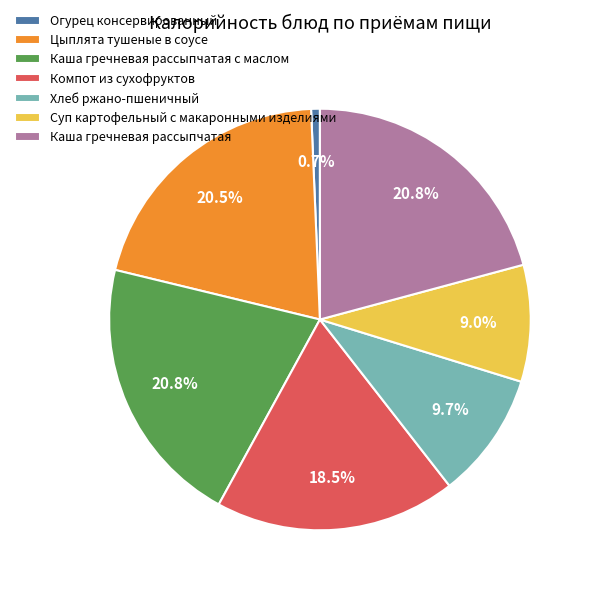

Combined, what portion of the pie is Хлеб ржано-пшеничный and Каша гречневая рассыпчатая?

30.5%